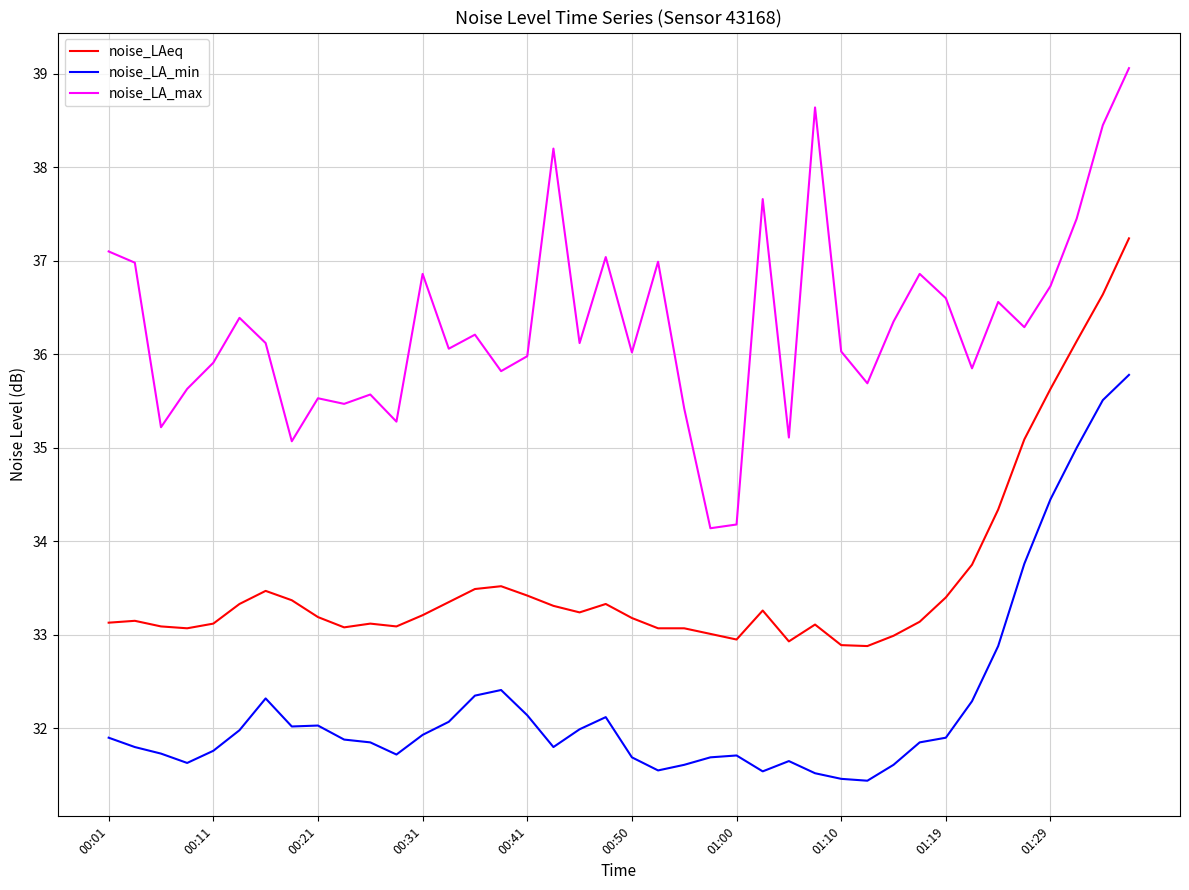

Which series has the widest spread of values?

noise_LA_max